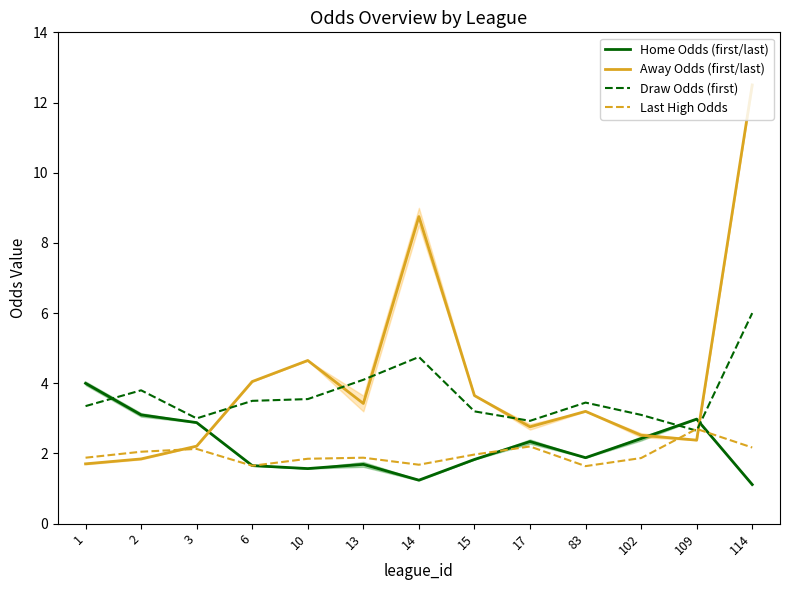

At which label does Draw Odds (first) reach its minimum?

109